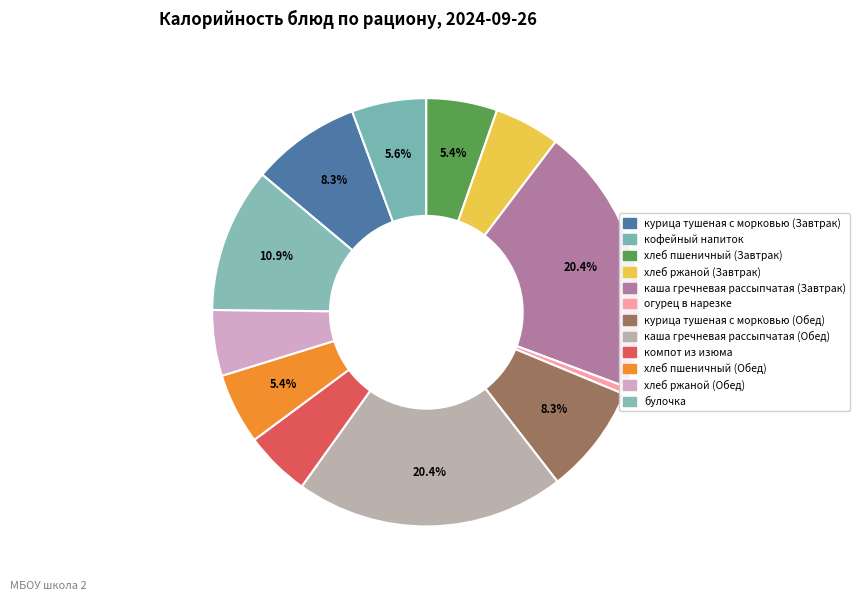

Does хлеб ржаной (Завтрак) represent more than half of the total?

No